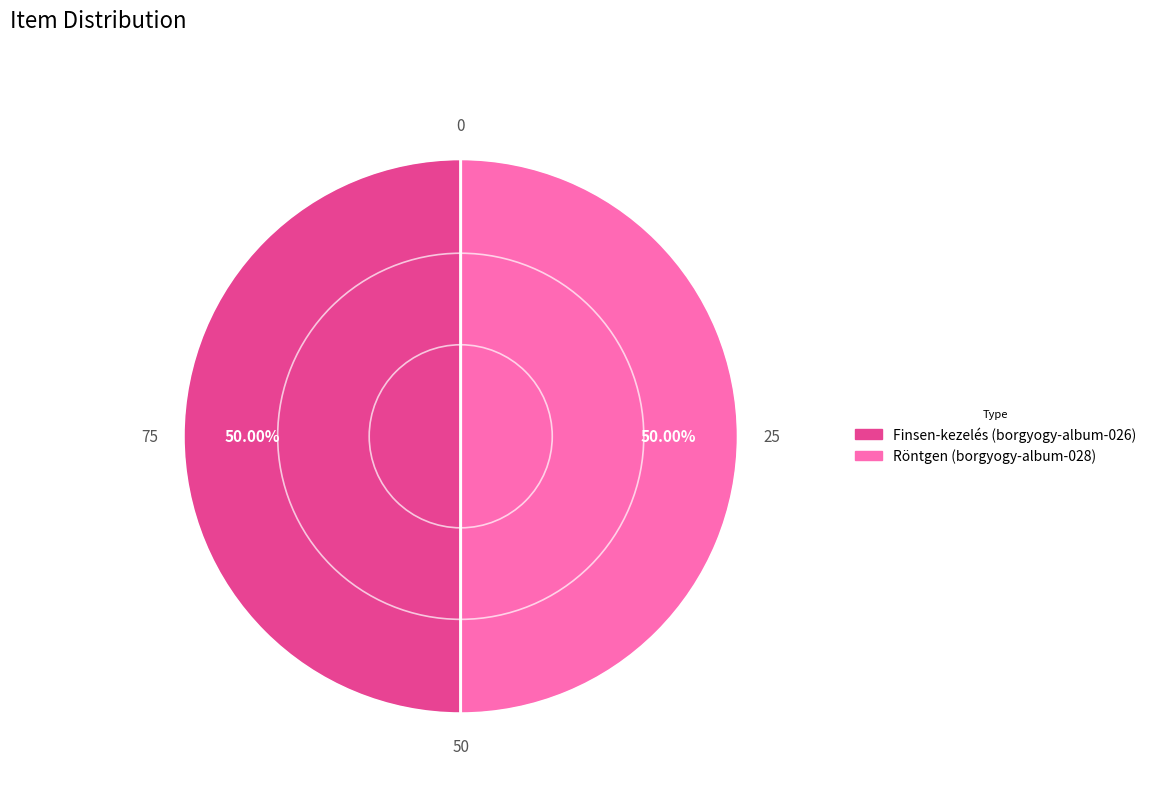

Approximately how many times larger is the value at Röntgen (borgyogy-album-028) compared to Finsen-kezelés (borgyogy-album-026)?

1.0